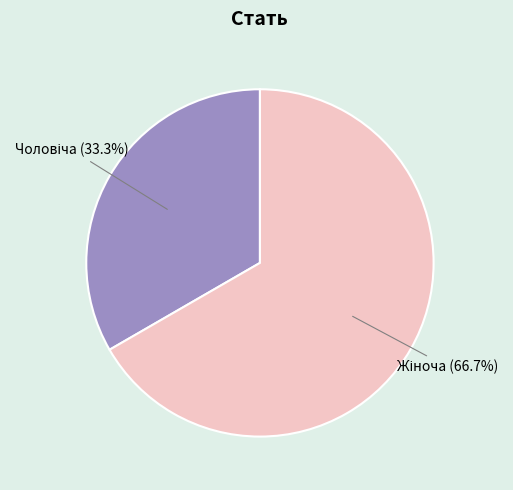

Does any single category account for the majority?

Yes